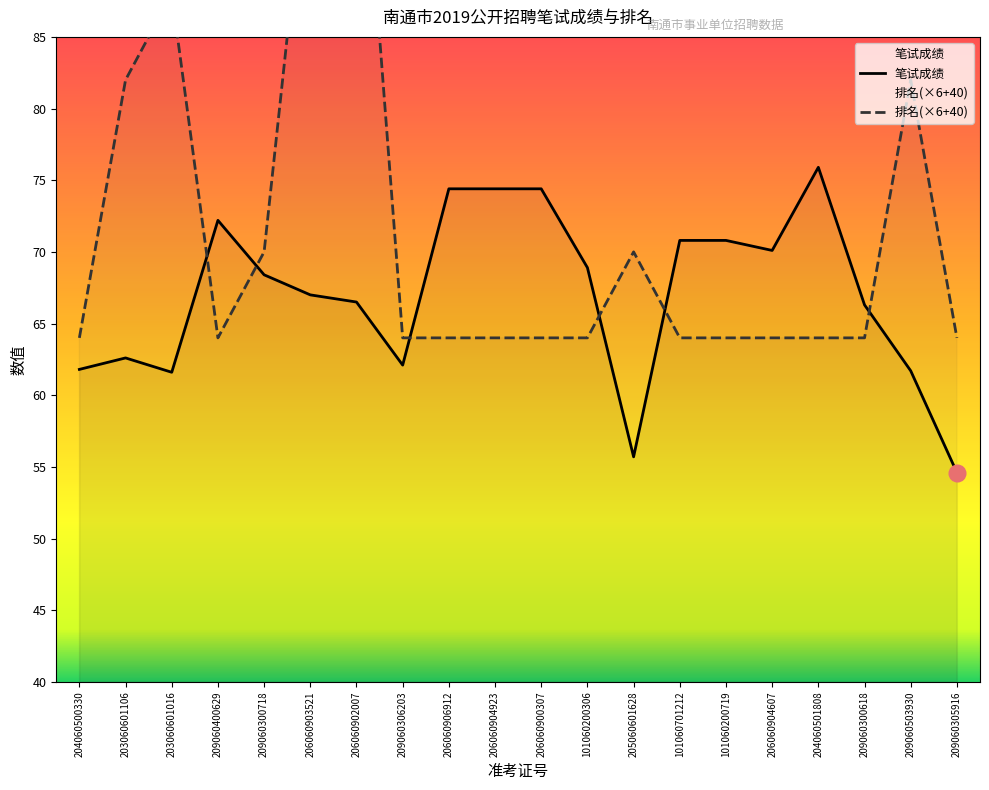

Which label corresponds to the smallest value in the chart?

209060305916